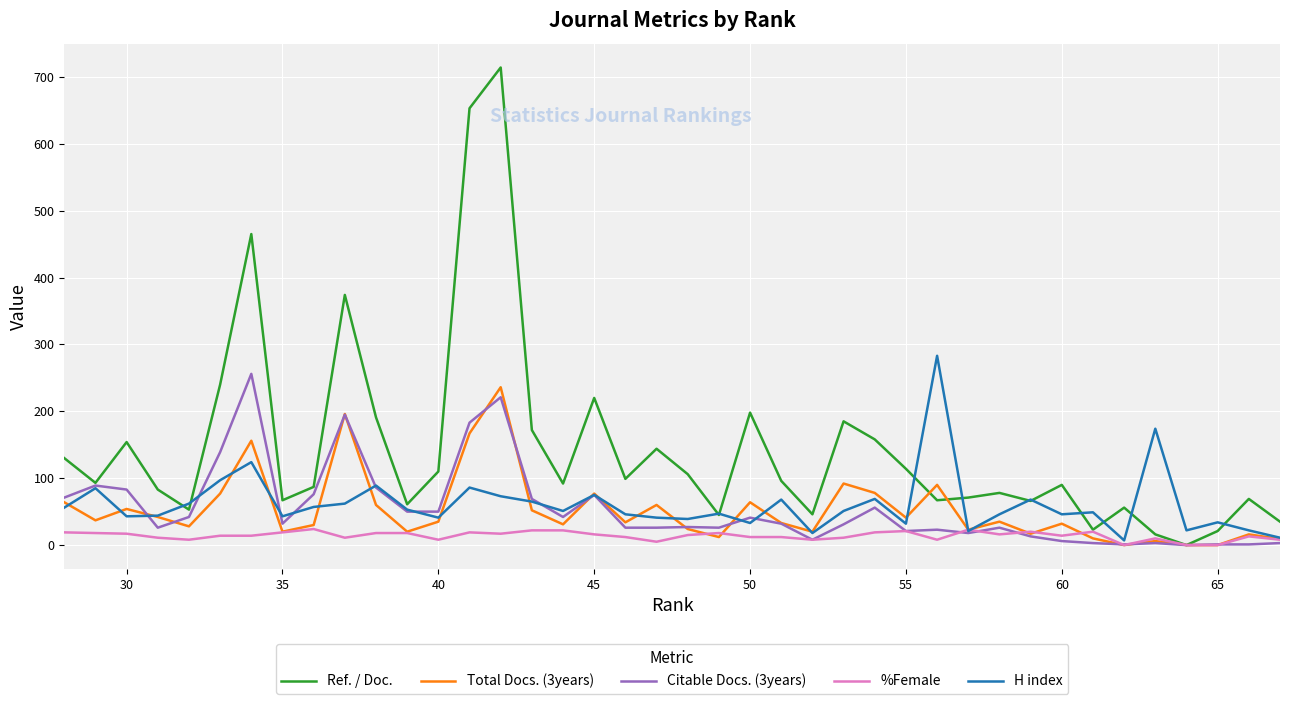

What are all the series names shown in the legend?

Ref. / Doc., Total Docs. (3years), Citable Docs. (3years), %Female, H index